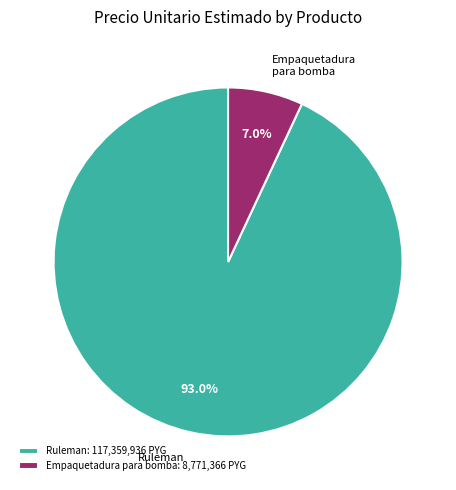

Which category has the biggest portion of the pie?

Ruleman: 117,359,936 PYG